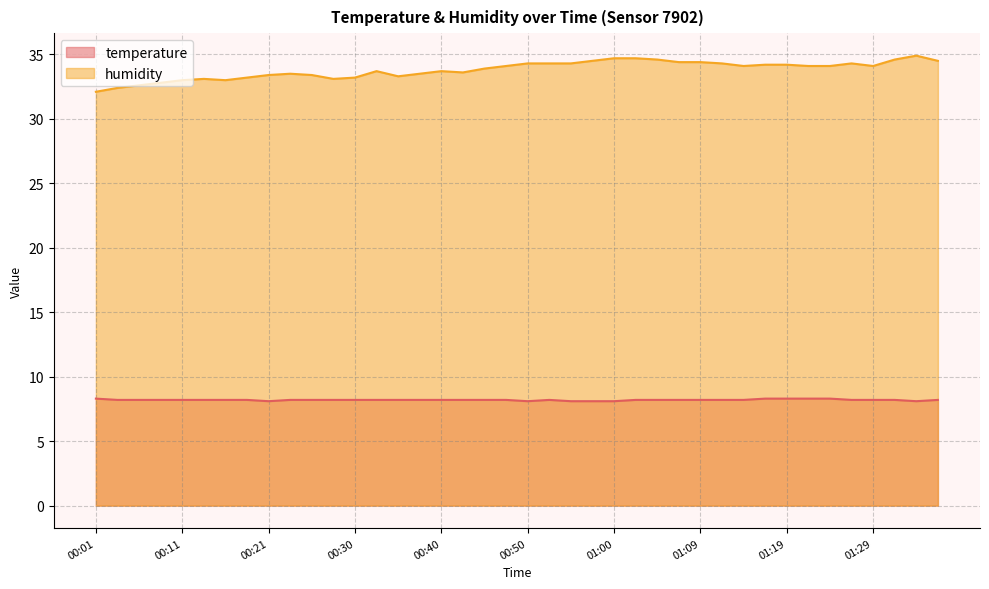

List the series in order of their overall mean, lowest first.

temperature, humidity